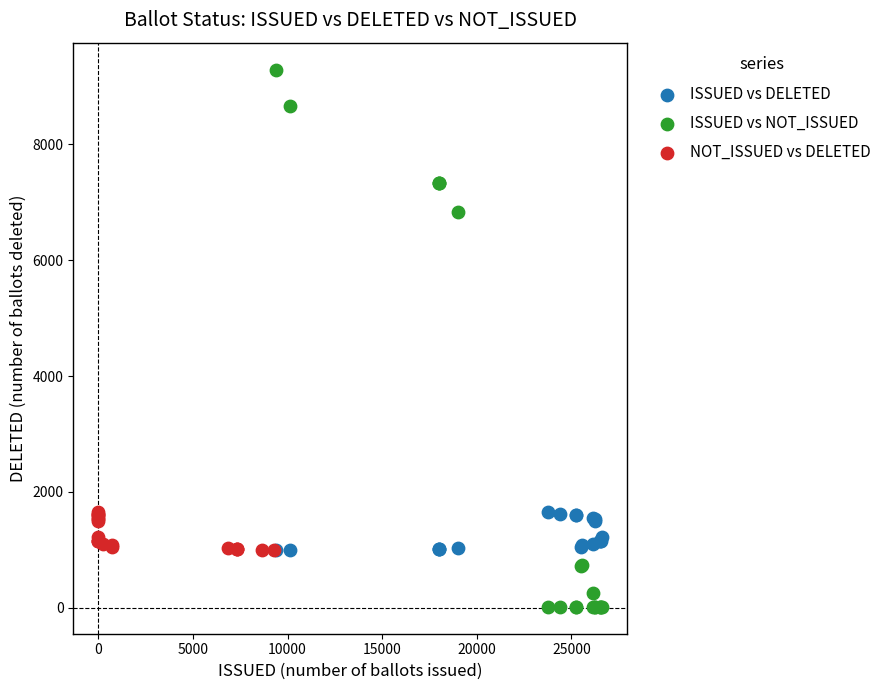

Which series reaches the minimum Y coordinate?

ISSUED vs NOT_ISSUED